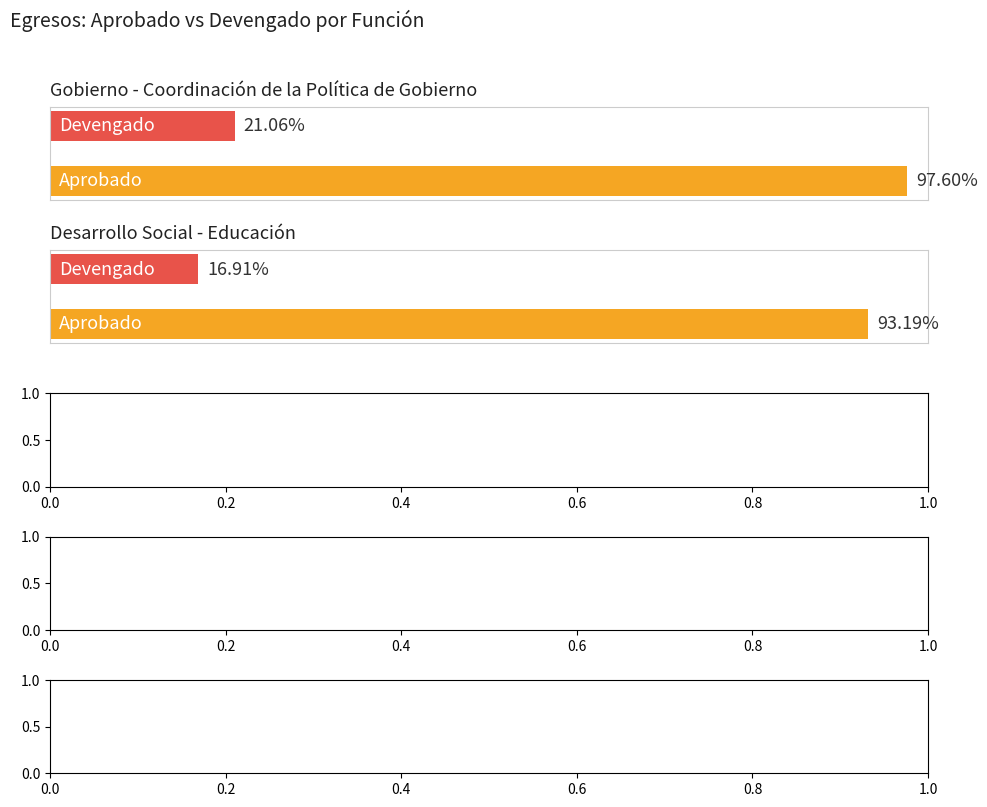

What position from the right is Gobierno?

2